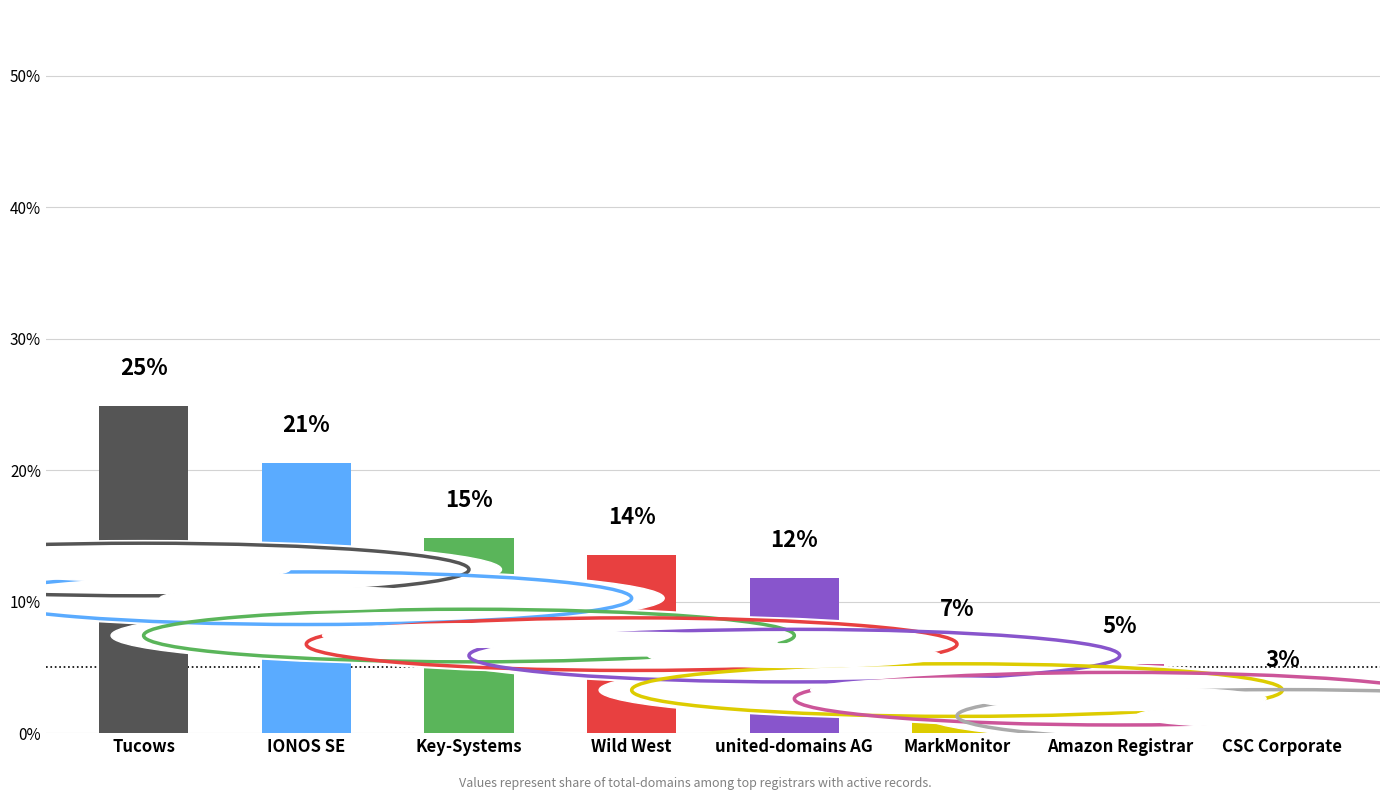

Is it true that the value at CSC Corporate is 2.6?

True